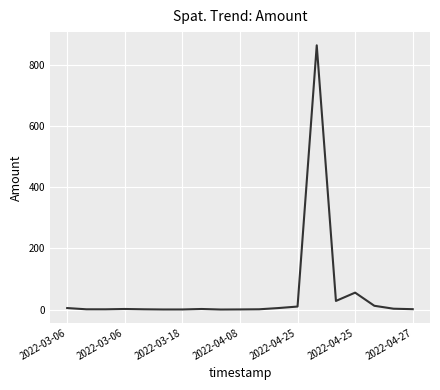

What is the difference between the maximum and minimum values?

865.1